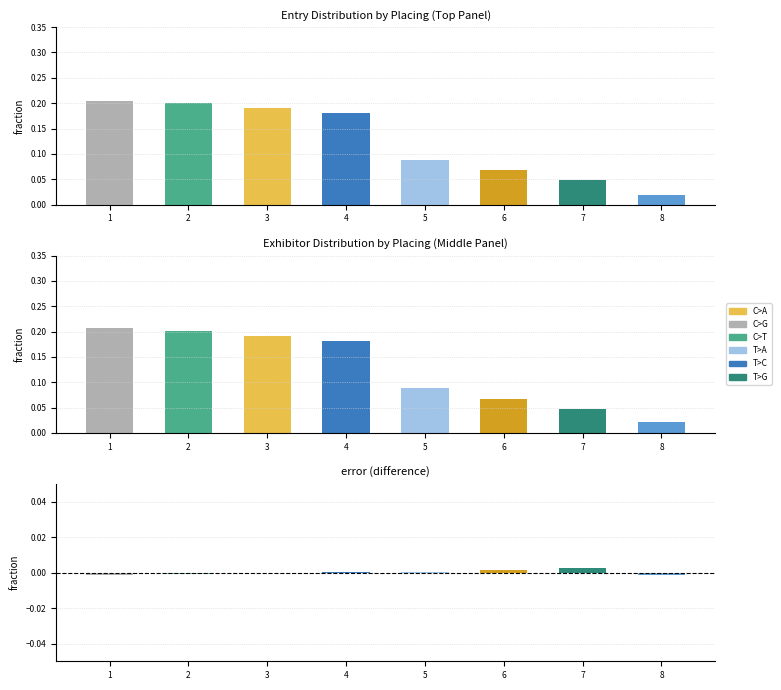

Which category has the highest value across all series?

1